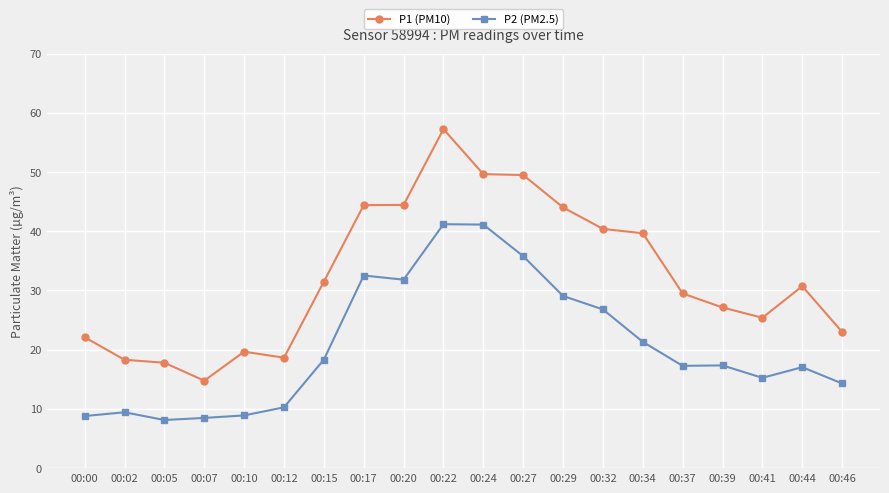

What is the value of the P2 (PM2.5) point at the 4th from the left?

8.5